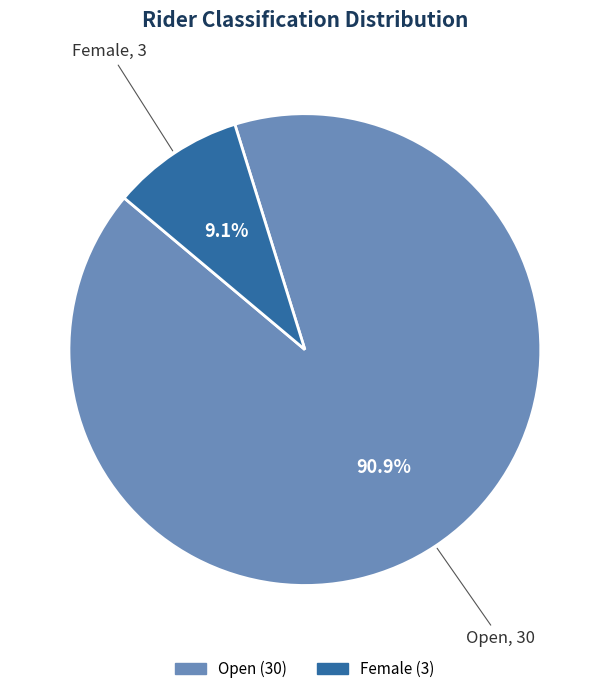

Is there a majority slice in this chart?

Yes